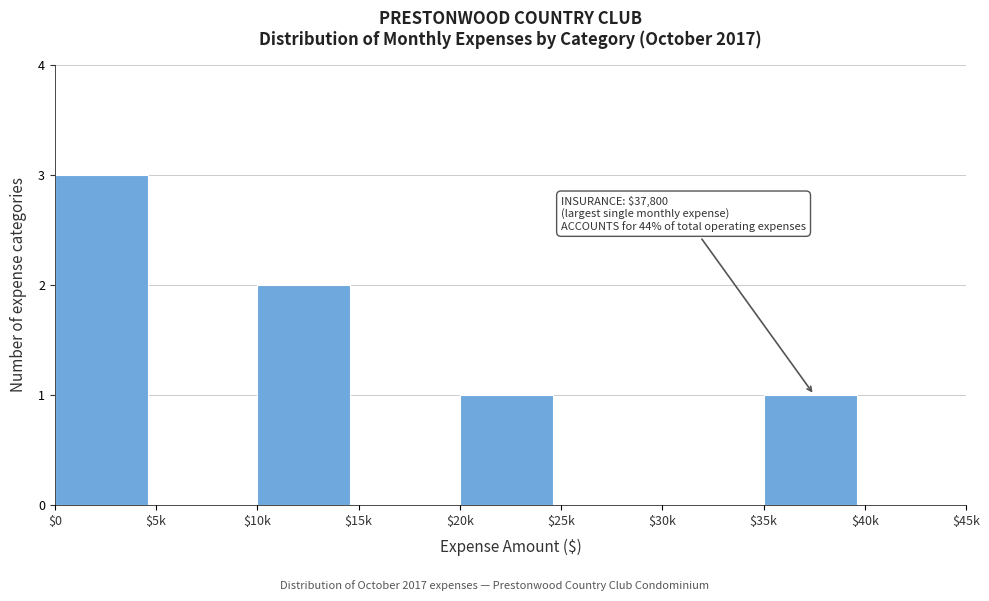

What is the sum of all values?

7